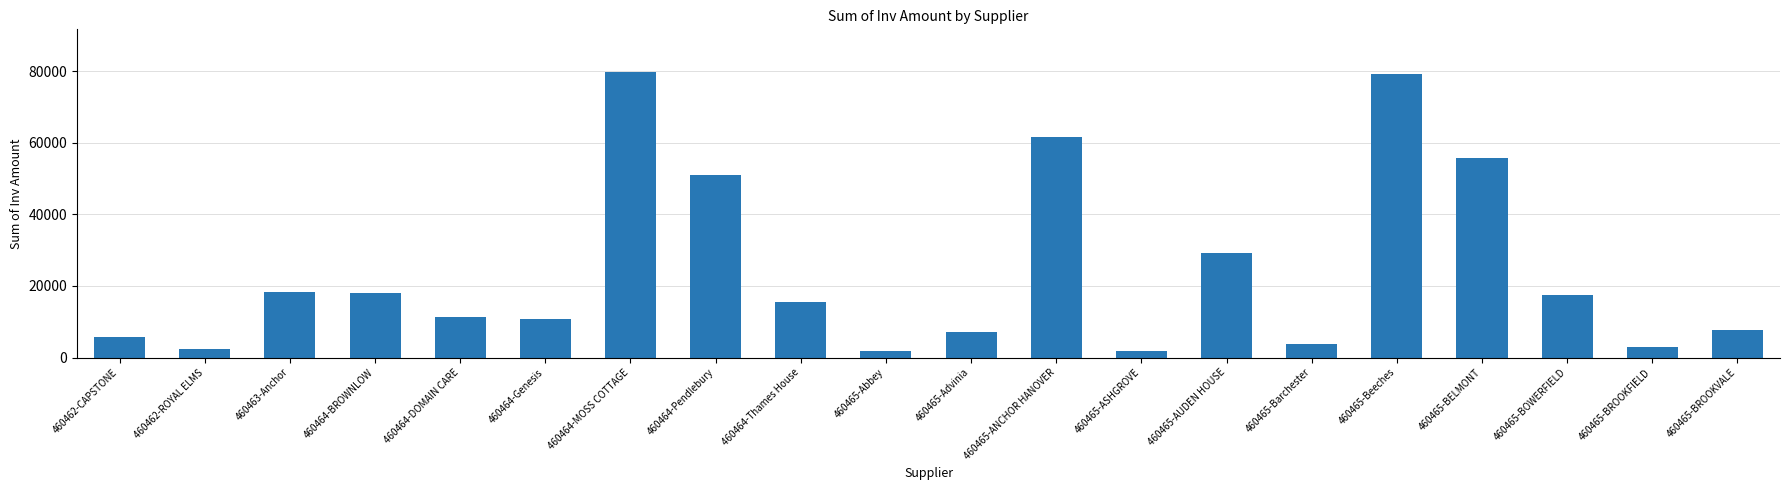

Approximately how many times larger is the value at 460465-BOWERFIELD compared to 460464-Genesis?

1.6